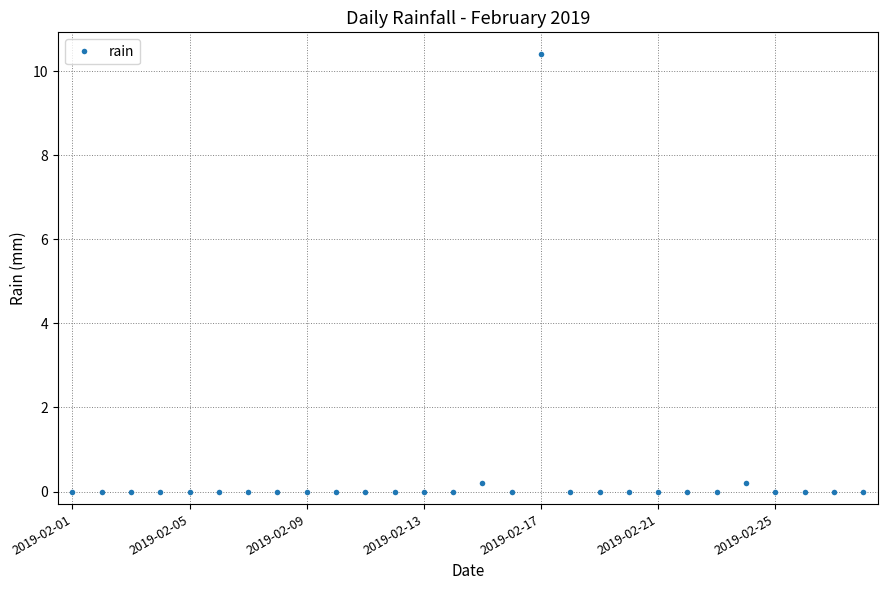

Reading right to left, extract all data points from this chart.

0.0	0.0	0.0	0.0	0.2	0.0	0.0	0.0	0.0	0.0	0.0	10.4	0.0	0.2	0.0	0.0	0.0	0.0	0.0	0.0	0.0	0.0	0.0	0.0	0.0	0.0	0.0	0.0